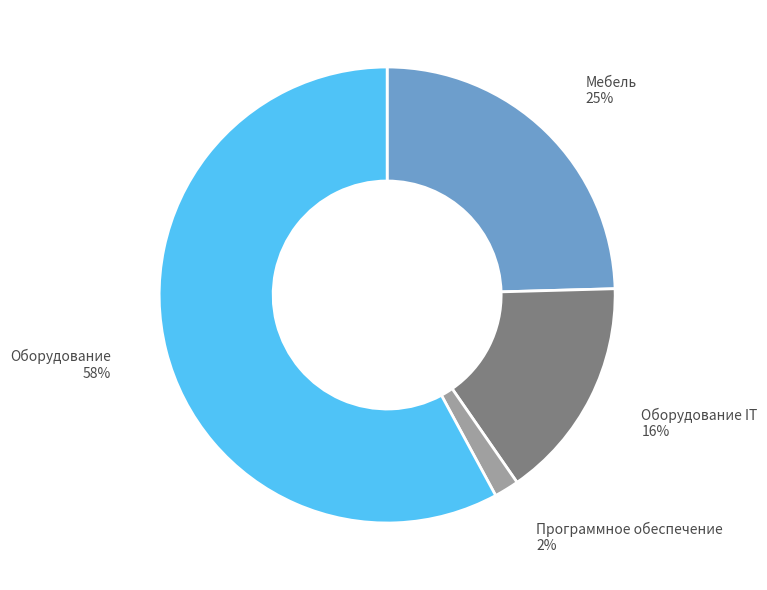

Combined, do Программное обеспечение and Оборудование IT account for over 50%?

No